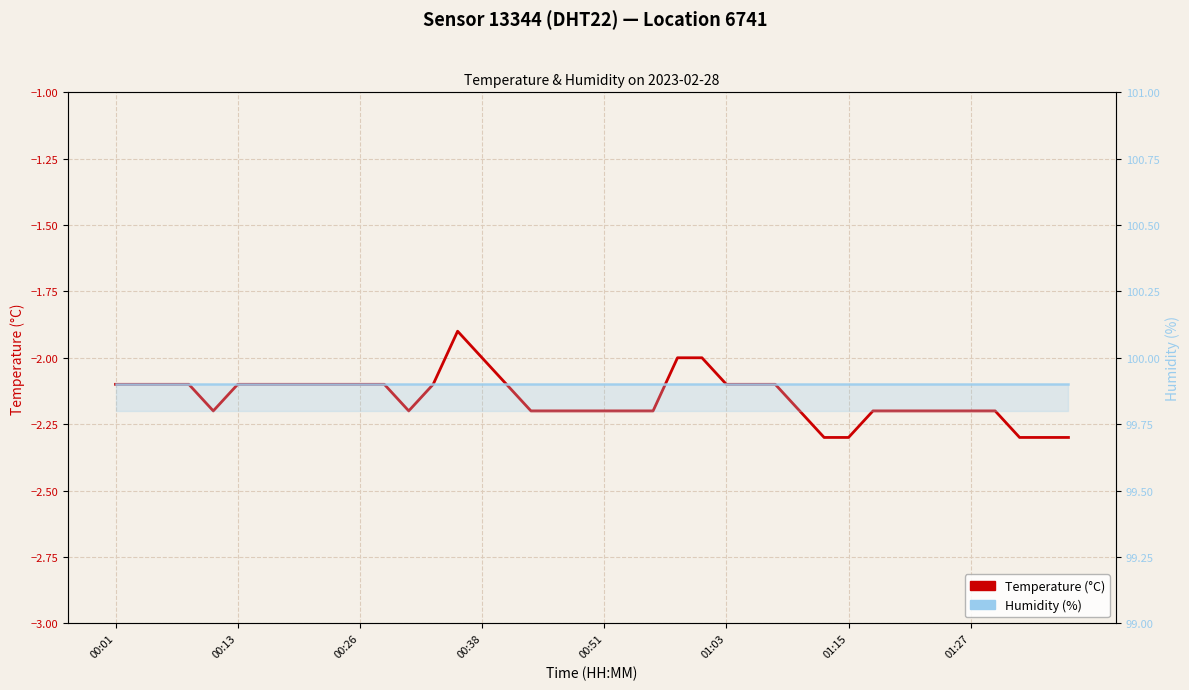

What is the maximum value for Temperature (°C)?

-1.9